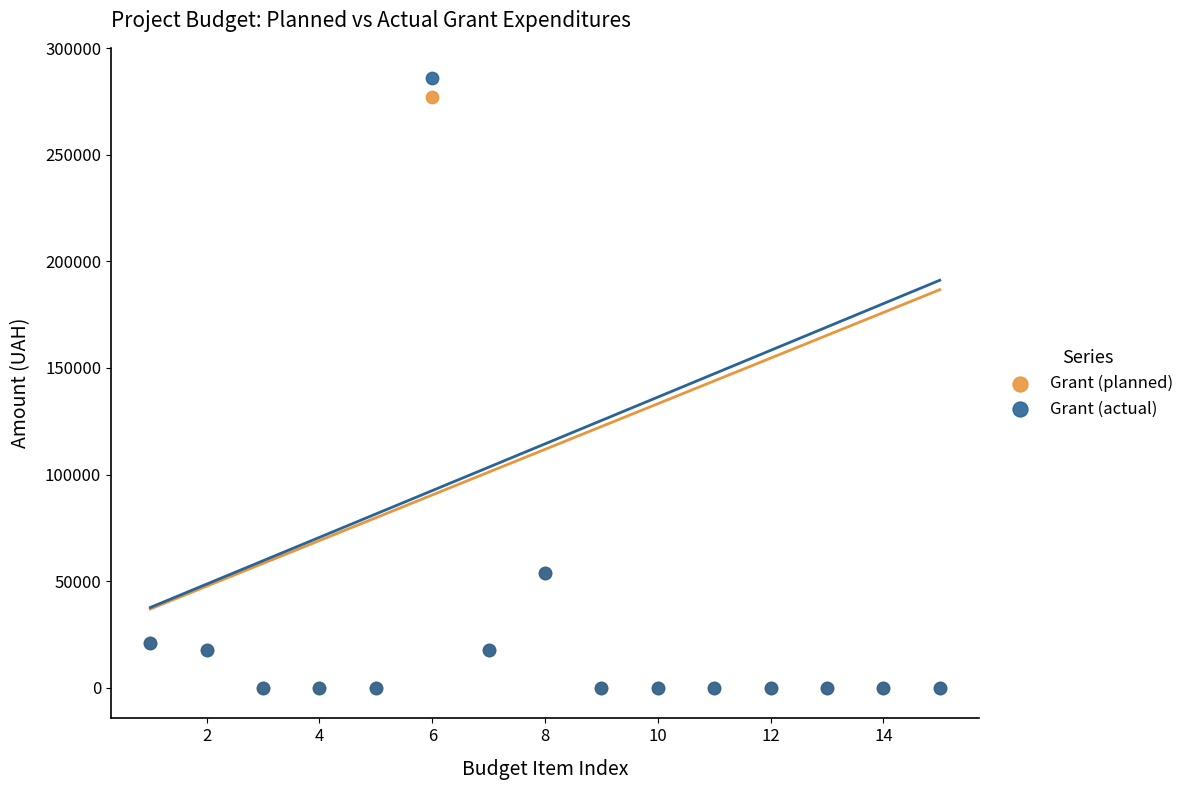

What are all the series names shown in the legend?

Grant (planned), Grant (actual)